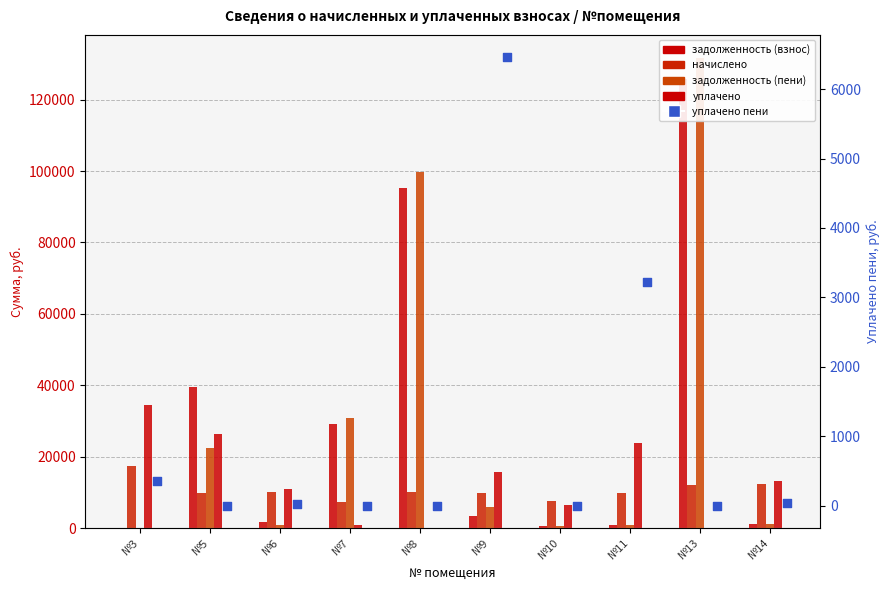

What are all the series names shown in the legend?

задолженность (взнос), начислено, задолженность (пени), уплачено, уплачено пени